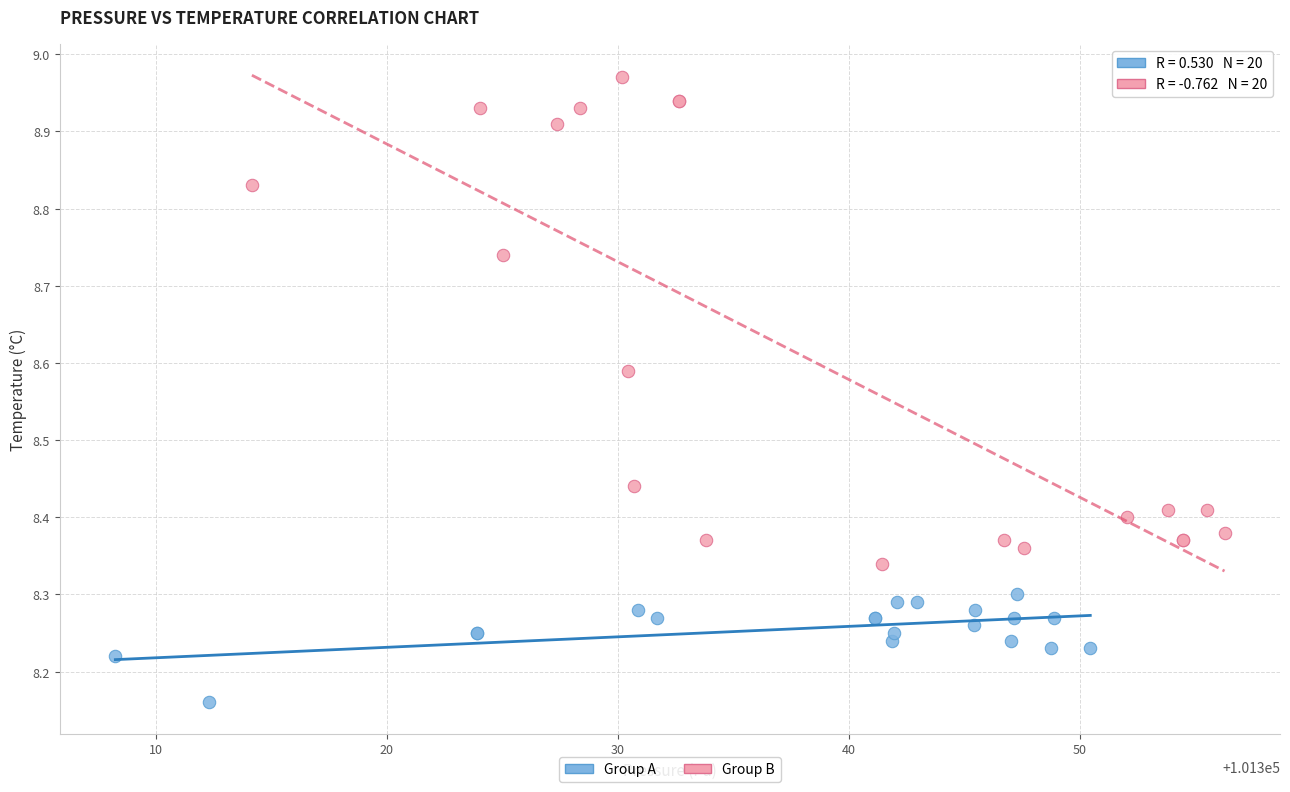

Which series reaches the maximum Y coordinate?

Group B